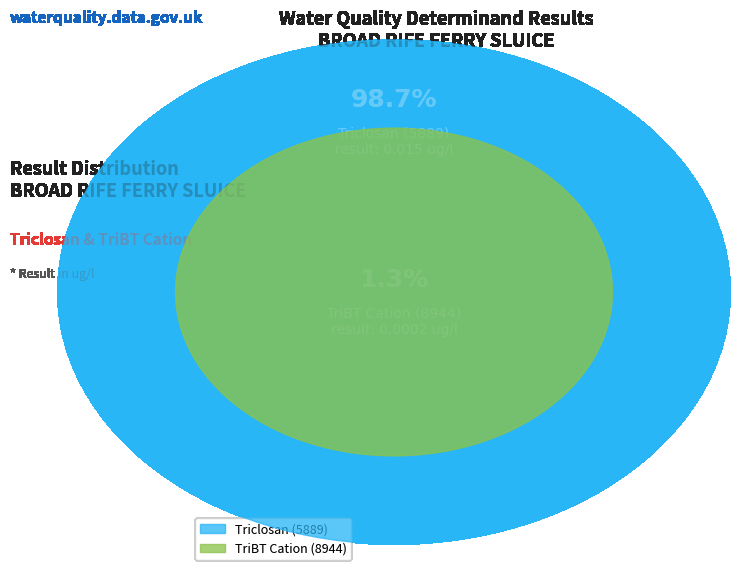

To the nearest percent, what is the average slice percentage?

50%